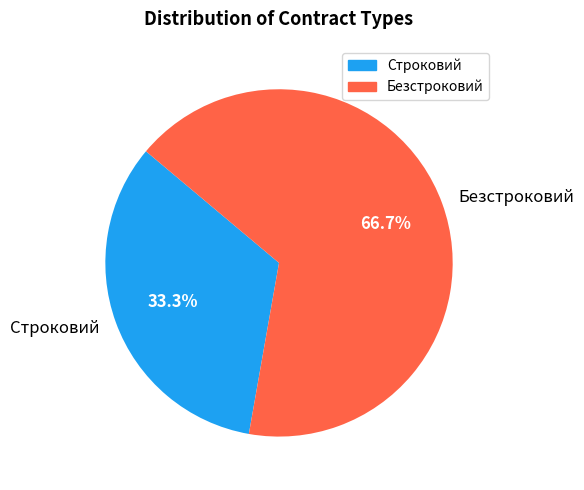

How many segments does this pie chart have?

2